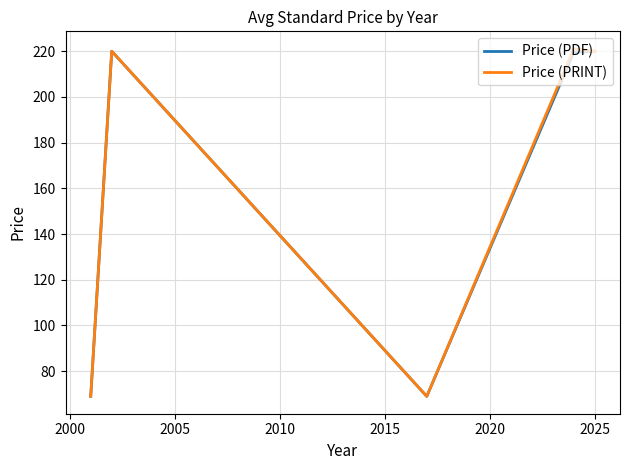

What is the greatest value displayed?

221.1